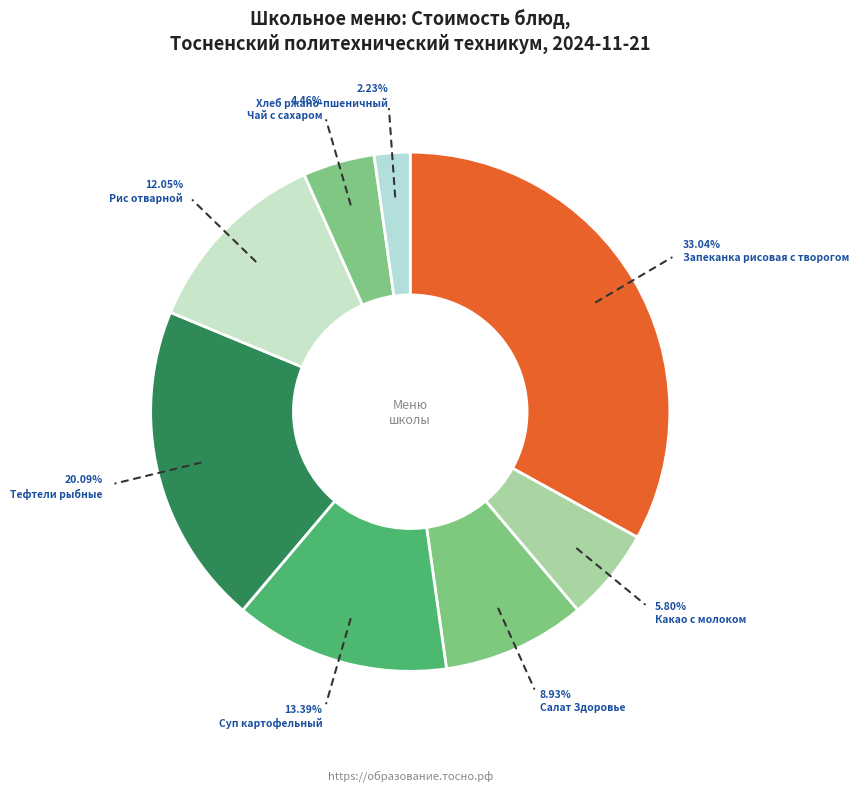

To the nearest percent, what is the average slice percentage?

12%